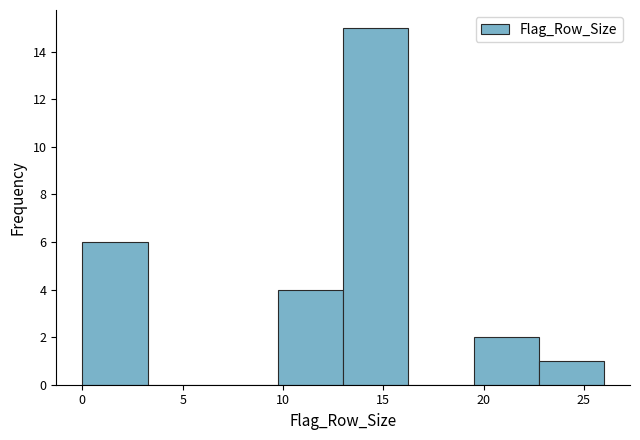

Over which range of the x-axis is the bar tallest?

13.00 to 16.25